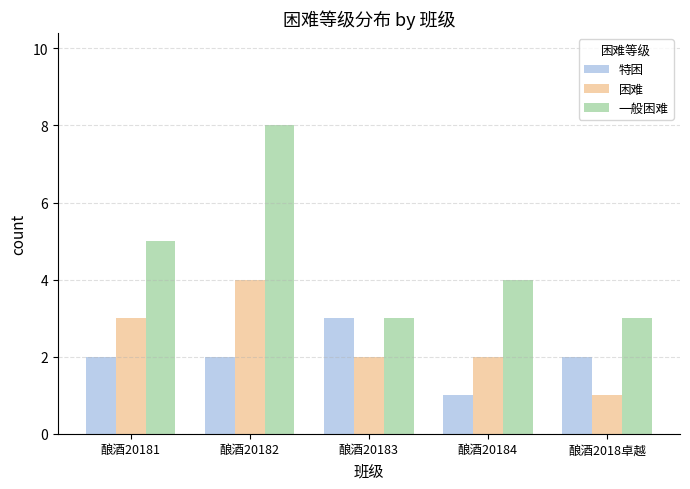

At how many categories does at least one series exceed 6?

1